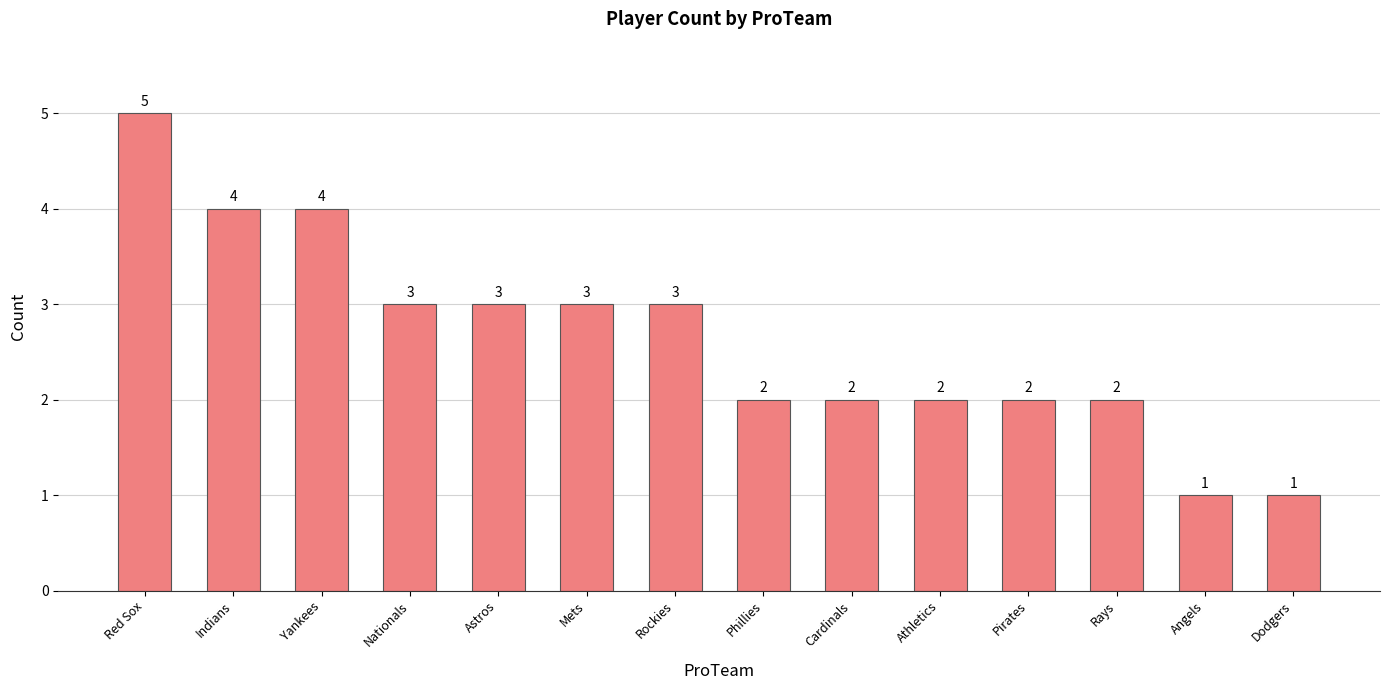

What is the change in value from Indians to Mets?

-1